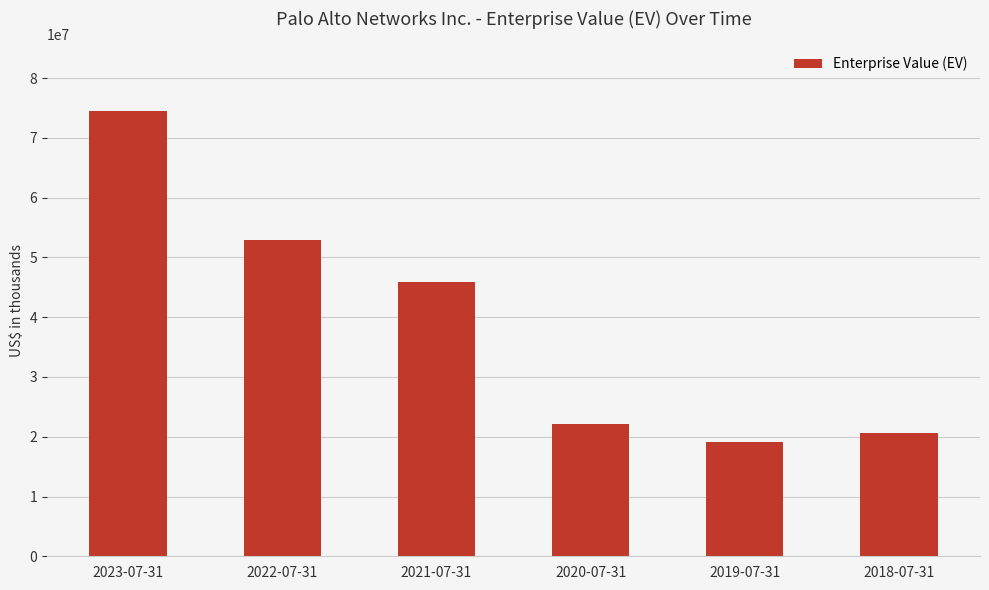

The value at 2022-07-31 is 79466791. True or false?

False